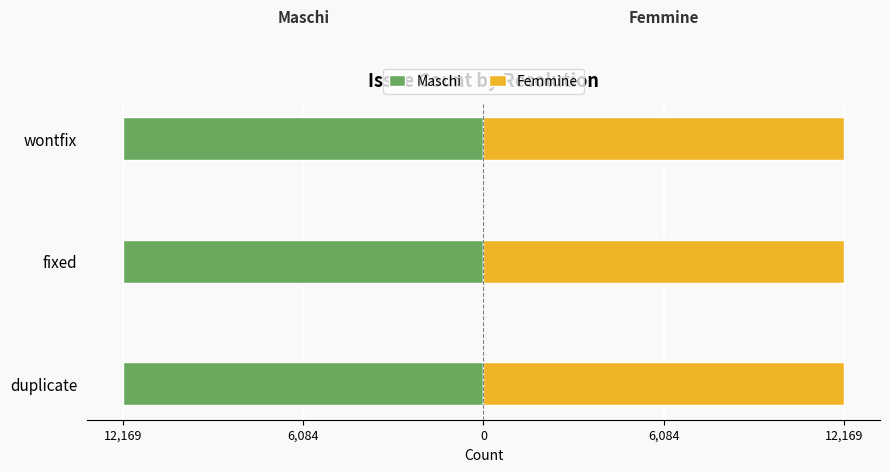

Which series has the widest spread of values?

Maschi